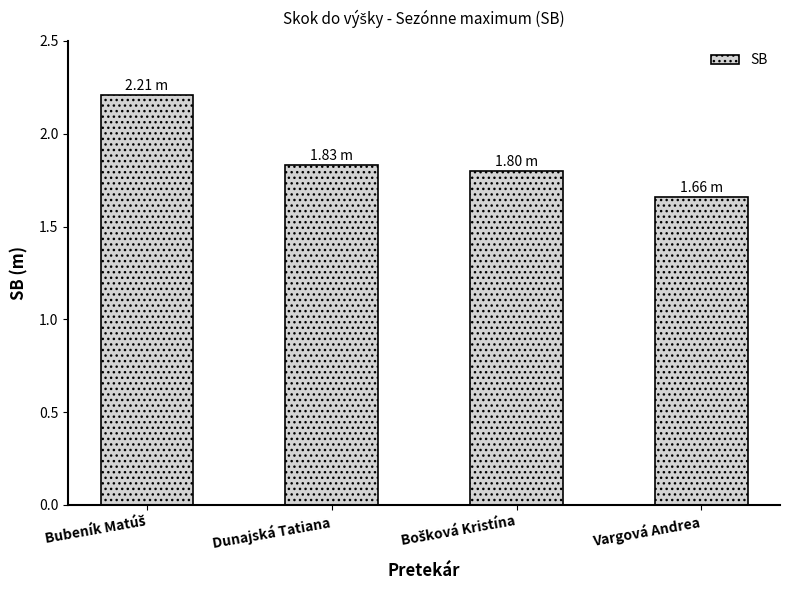

What is the label of the 2nd bar from the left?

Dunajská Tatiana